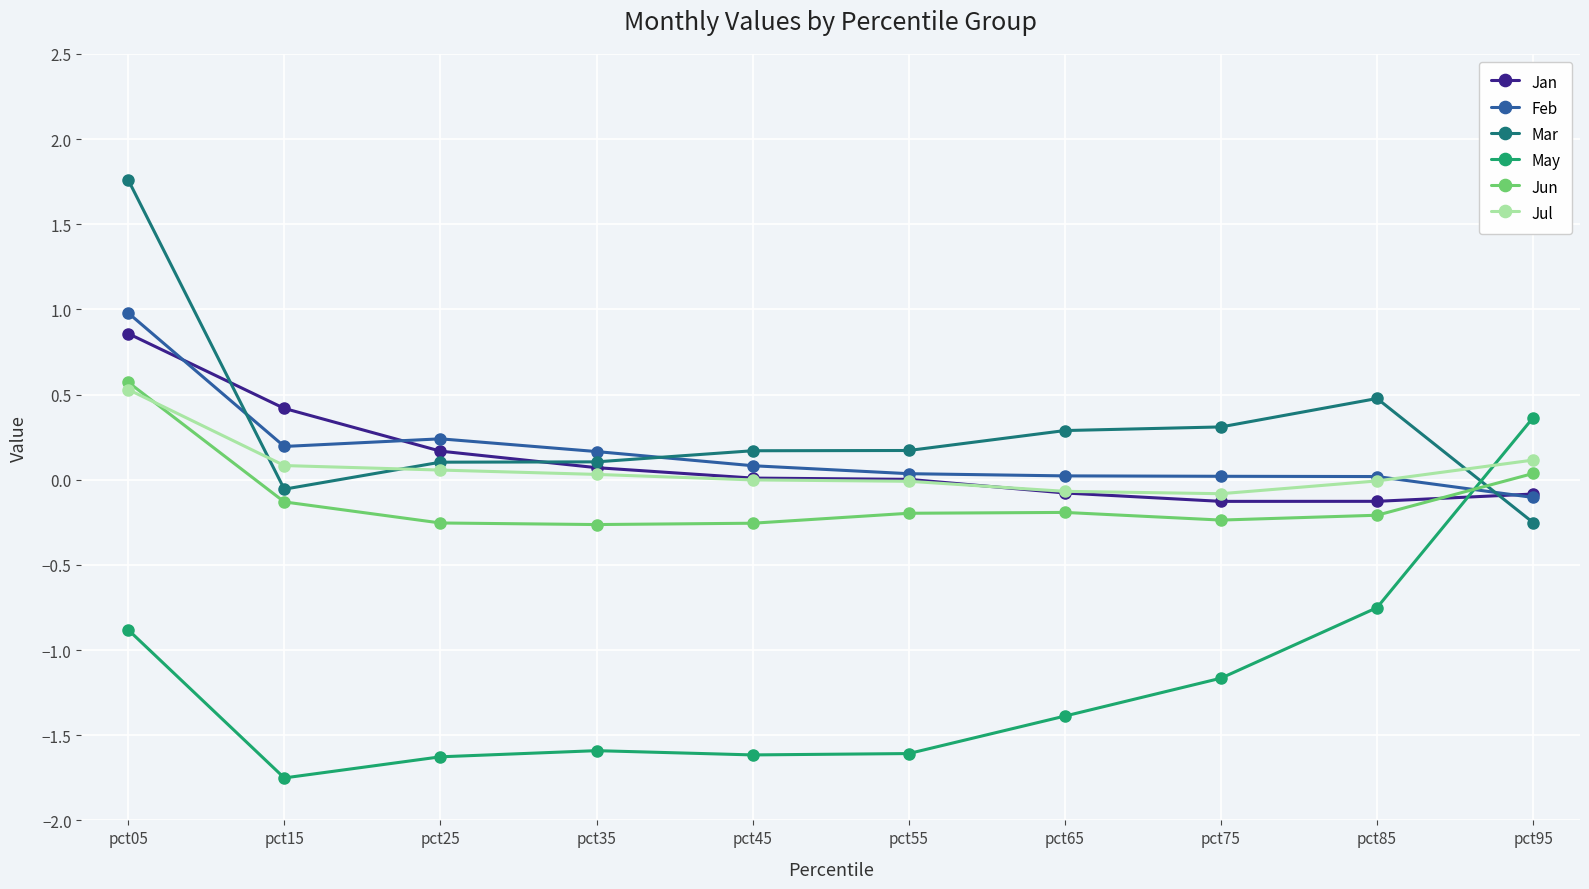

True or false: Jan and Jun cross at least once.

True